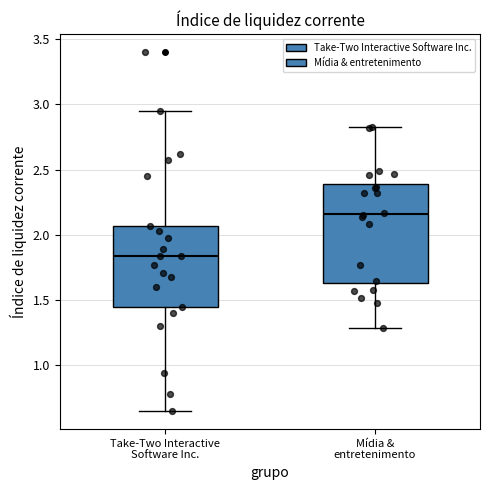

Which box has the highest median line?

Mídia & entretenimento